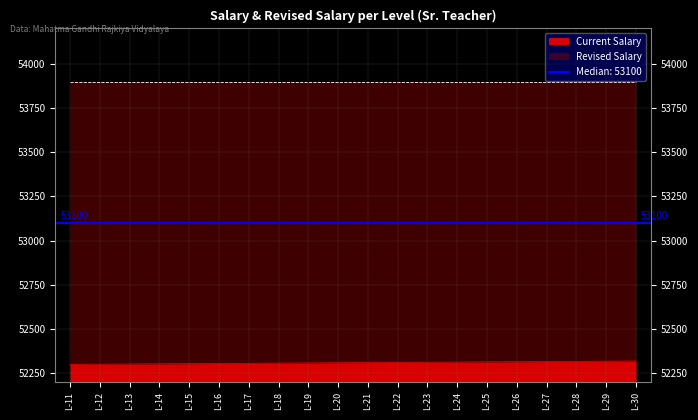

Reading left to right, extract all data points from this chart.

L-11=52300	L-12=52301	L-13=52302	L-14=52303	L-15=52304	L-16=52305	L-17=52306	L-18=52307	L-19=52308	L-20=52309	L-21=52310	L-22=52311	L-23=52312	L-24=52313	L-25=52314	L-26=52315	L-27=52316	L-28=52317	L-29=52318	L-30=52319